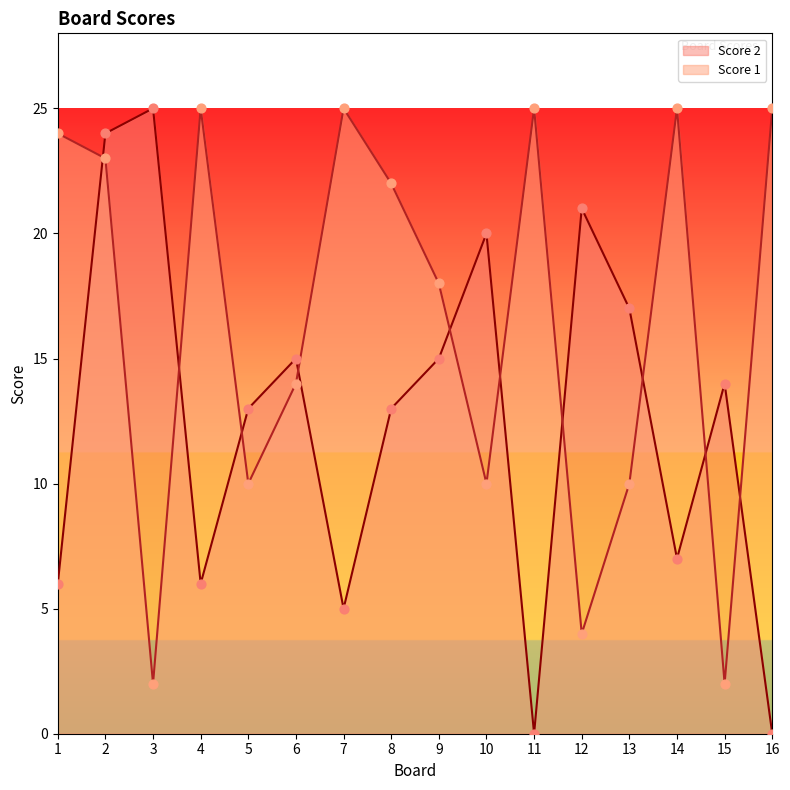

At how many categories does at least one series exceed 0?

16